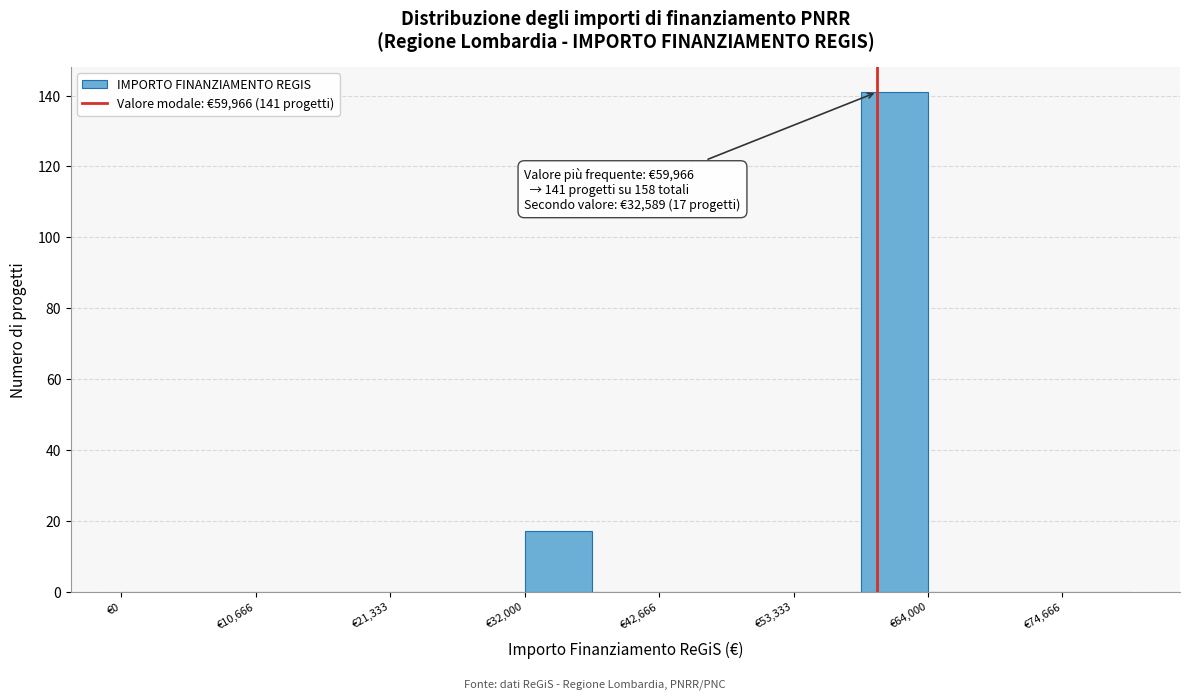

Read against the x-axis, roughly where is the centre of the tallest bar?

62000